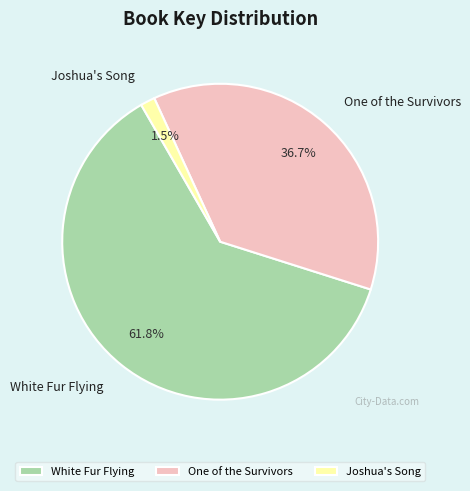

To the nearest percent, what percentage of the pie is White Fur Flying?

62%